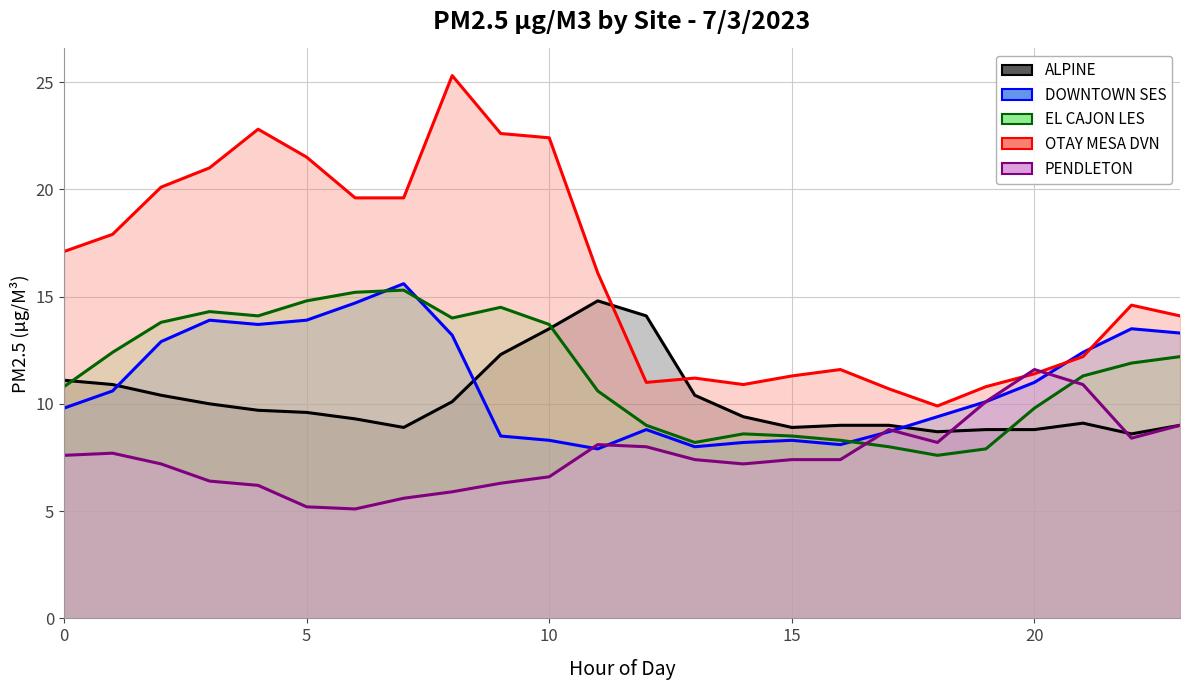

Between which two adjacent categories do PENDLETON and ALPINE first intersect?

18 and 19